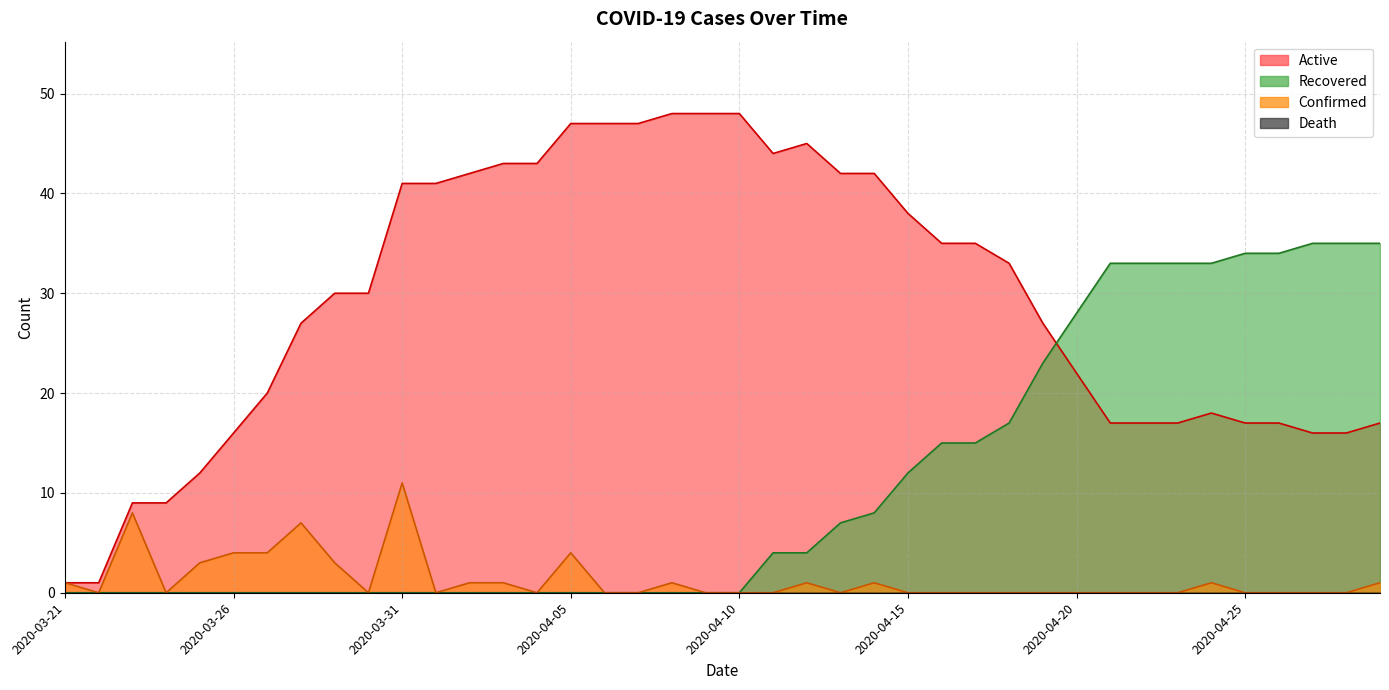

Which category has the highest value across all series?

2020-04-10